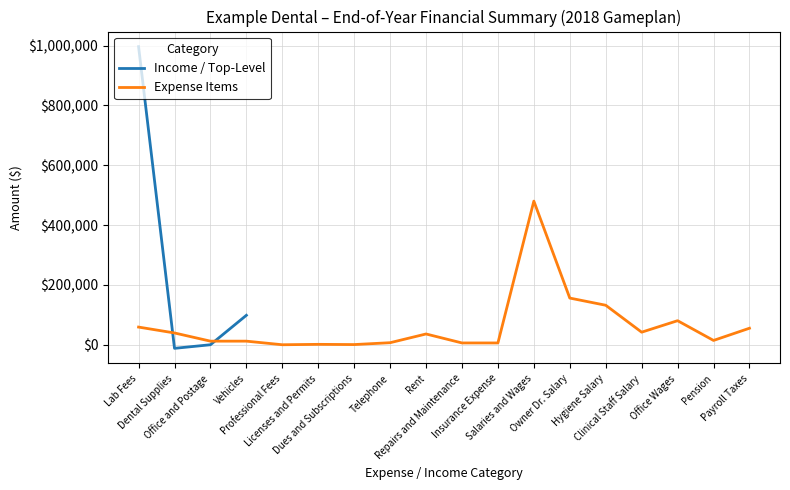

What is the maximum value for Income / Top-Level?

996290.5